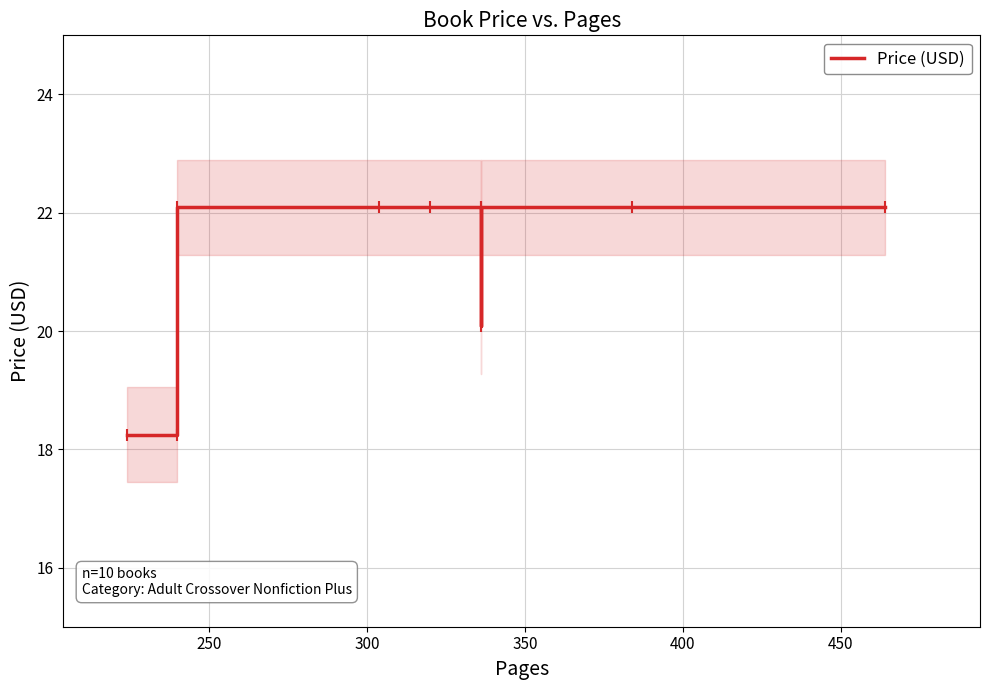

What is the sum of all values?

211.2